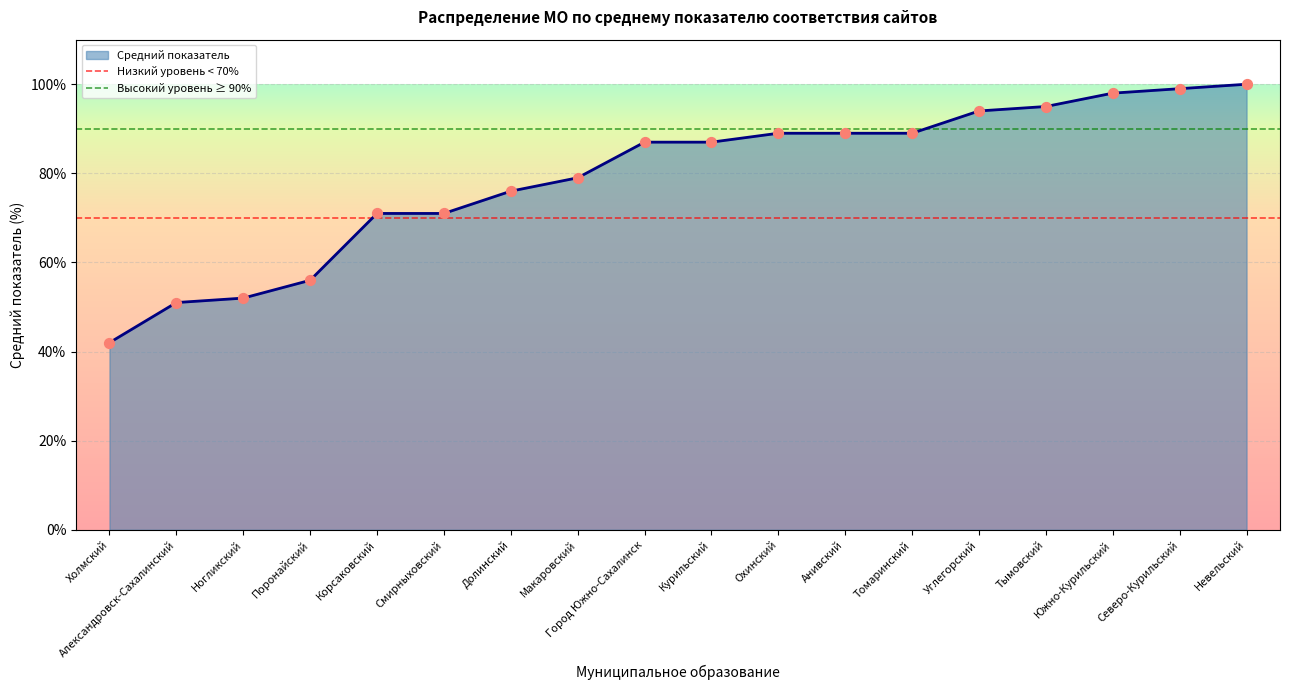

Which series has the largest total across all categories?

Высокий уровень ≥ 90%